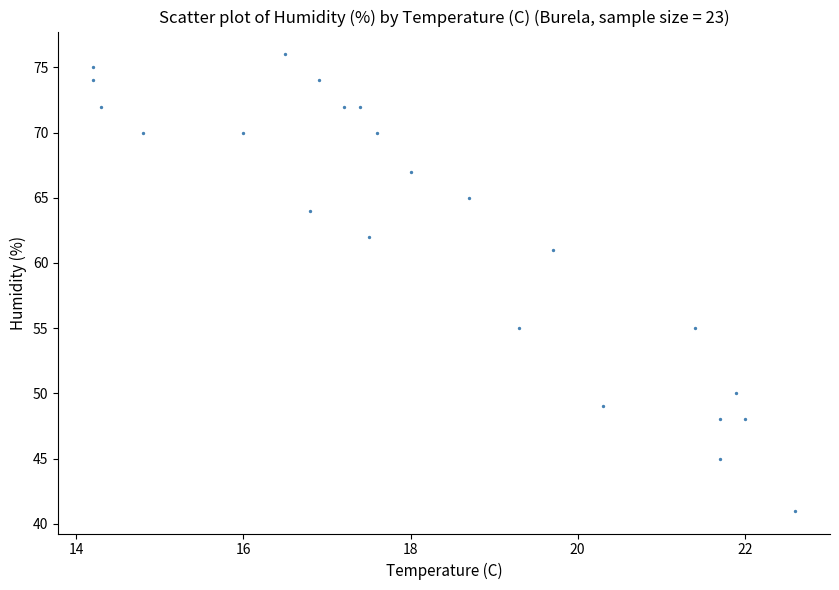

What is the range of Y values (max minus min)?

35